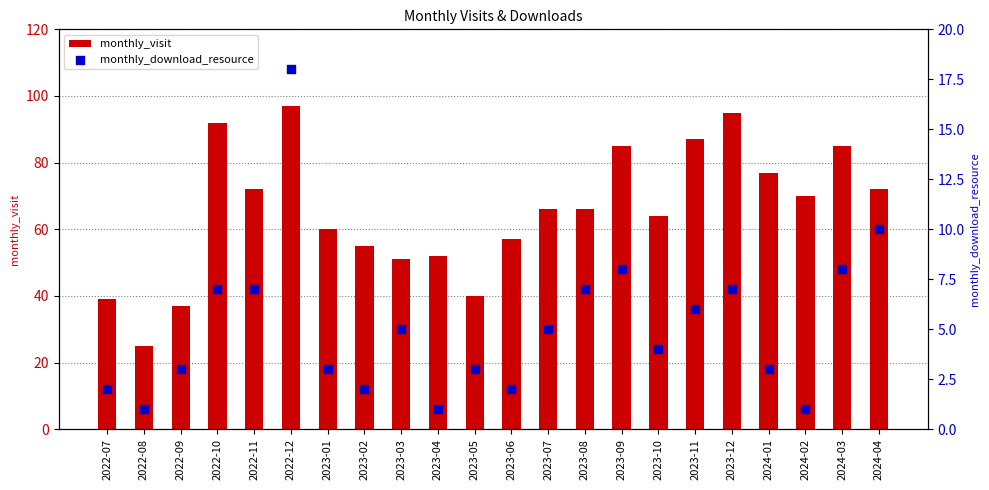

At which category is the sum across all series the highest?

2022-12